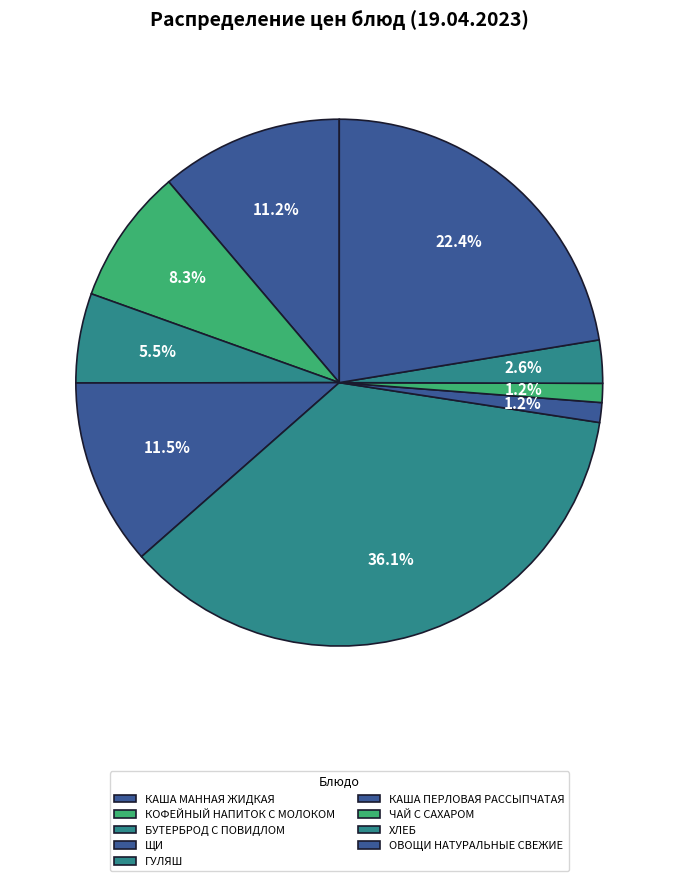

Rank the categories by value from lowest to highest.

ЧАЙ С САХАРОМ, КАША ПЕРЛОВАЯ РАССЫПЧАТАЯ, ХЛЕБ, БУТЕРБРОД С ПОВИДЛОМ, КОФЕЙНЫЙ НАПИТОК С МОЛОКОМ, КАША МАННАЯ ЖИДКАЯ, ЩИ, ОВОЩИ НАТУРАЛЬНЫЕ СВЕЖИЕ, ГУЛЯШ